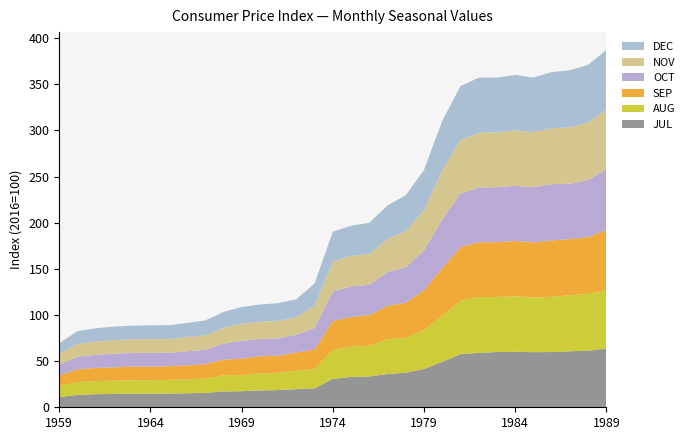

Reading left to right, extract all data points from this chart.

JUL: 1959=11.2	1960=13.4	1961=14.2	1962=14.4	1963=14.7	1964=14.6	1965=14.8	1966=15.2	1967=15.6	1968=17.1	1969=17.5	1970=18.2	1971=18.7	1972=19.6	1973=20.6	1974=30.9	1975=32.8	1976=33.4	1977=36.1	1978=37.5	1979=41.5	1980=49.3	1981=57.6	1982=59.0	1983=59.9	1984=60.1	1985=59.7	1986=59.9	1987=60.7	1988=61.2	1989=63.6
AUG: 1959=11.7	1960=13.9	1961=14.2	1962=14.4	1963=14.6	1964=14.7	1965=14.9	1966=15.0	1967=15.5	1968=17.4	1969=17.6	1970=18.4	1971=18.7	1972=20.1	1973=20.8	1974=31.0	1975=32.8	1976=33.4	1977=37.4	1978=37.7	1979=42.2	1980=50.0	1981=57.8	1982=60.4	1983=59.6	1984=60.1	1985=59.2	1986=59.9	1987=60.8	1988=61.6	1989=63.6
SEP: 1959=11.8	1960=13.8	1961=14.2	1962=14.4	1963=14.8	1964=14.7	1965=14.8	1966=15.2	1967=15.6	1968=17.1	1969=17.5	1970=18.8	1971=18.5	1972=19.6	1973=21.3	1974=31.6	1975=32.3	1976=33.0	1977=36.5	1978=38.0	1979=43.2	1980=51.5	1981=58.1	1982=59.5	1983=59.4	1984=59.9	1985=59.8	1986=61.1	1987=60.7	1988=61.5	1989=65.0
OCT: 1959=11.6	1960=13.7	1961=14.3	1962=14.7	1963=14.7	1964=14.8	1965=14.6	1966=15.3	1967=15.5	1968=17.3	1969=19.3	1970=18.7	1971=18.9	1972=19.2	1973=23.4	1974=31.9	1975=33.0	1976=33.0	1977=36.3	1978=38.5	1979=43.2	1980=52.6	1981=58.0	1982=59.2	1983=59.6	1984=59.8	1985=59.8	1986=61.0	1987=60.1	1988=62.0	1989=65.7
NOV: 1959=11.4	1960=13.9	1961=14.3	1962=14.7	1963=14.8	1964=15.0	1965=14.8	1966=15.3	1967=15.7	1968=17.2	1969=18.7	1970=18.6	1971=19.0	1972=19.1	1973=23.9	1974=32.5	1975=33.1	1976=33.4	1977=36.2	1978=39.0	1979=43.3	1980=53.4	1981=58.2	1982=59.3	1983=59.6	1984=60.0	1985=59.5	1986=60.7	1987=60.9	1988=62.3	1989=64.6
DEC: 1959=11.7	1960=13.9	1961=14.4	1962=14.8	1963=14.8	1964=14.9	1965=15.0	1966=15.3	1967=16.1	1968=17.1	1969=18.1	1970=18.7	1971=19.1	1972=19.6	1973=24.2	1974=32.5	1975=32.6	1976=33.9	1977=36.2	1978=39.0	1979=43.9	1980=53.5	1981=58.4	1982=59.8	1983=59.1	1984=60.1	1985=59.2	1986=60.8	1987=61.9	1988=62.6	1989=64.7